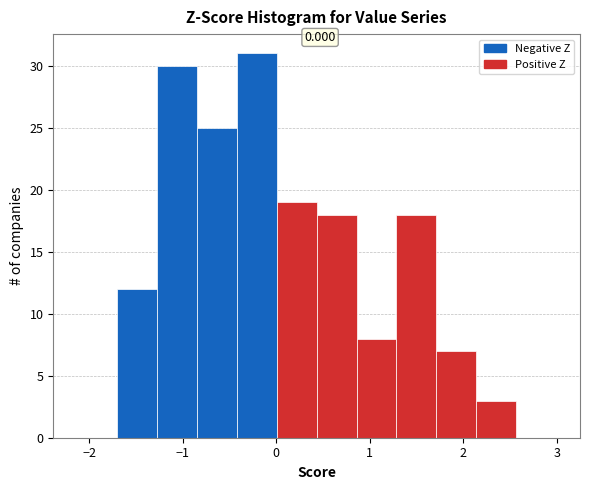

Which range on the x-axis has the tallest bar?

-0.4 to 0.0